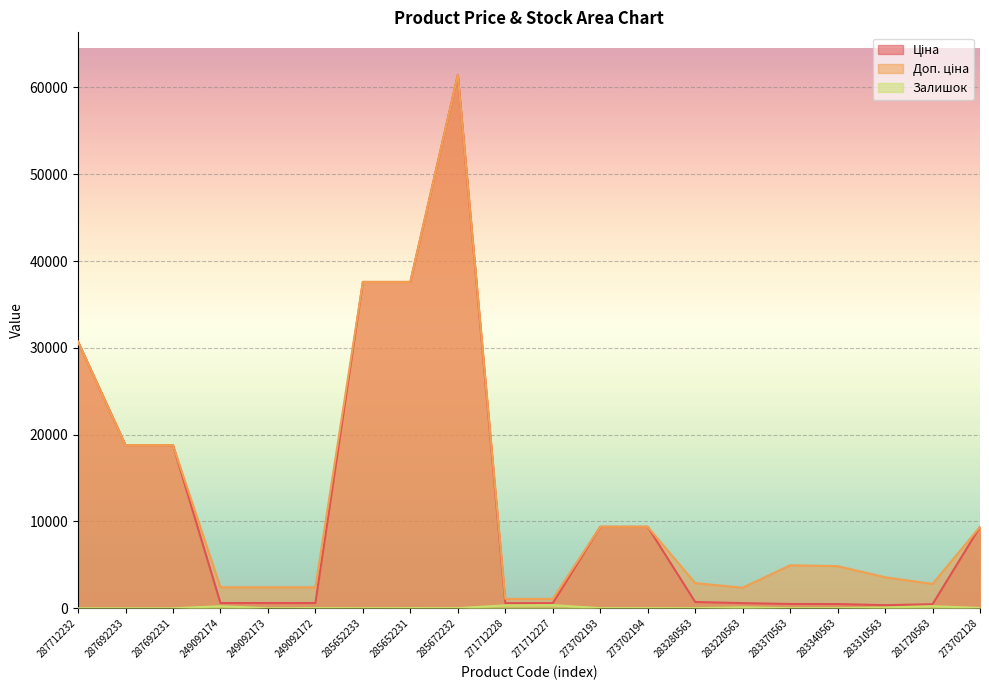

True or false: Ціна and Залишок intersect in this chart.

False